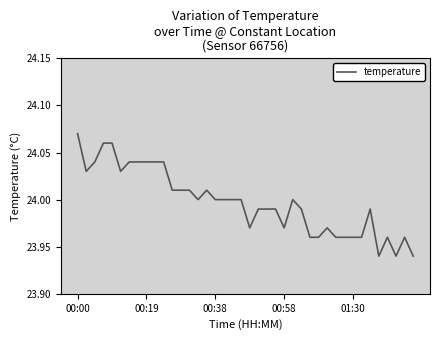

True or false: the data has more than 2 interior local peaks.

True